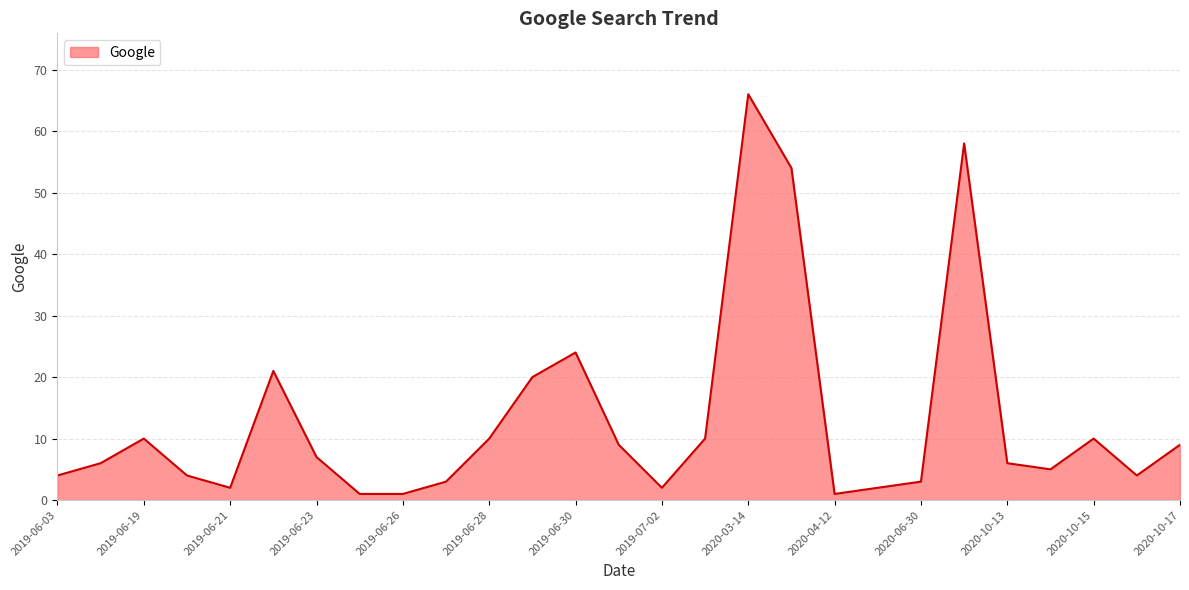

What is the maximum value shown in the chart?

66